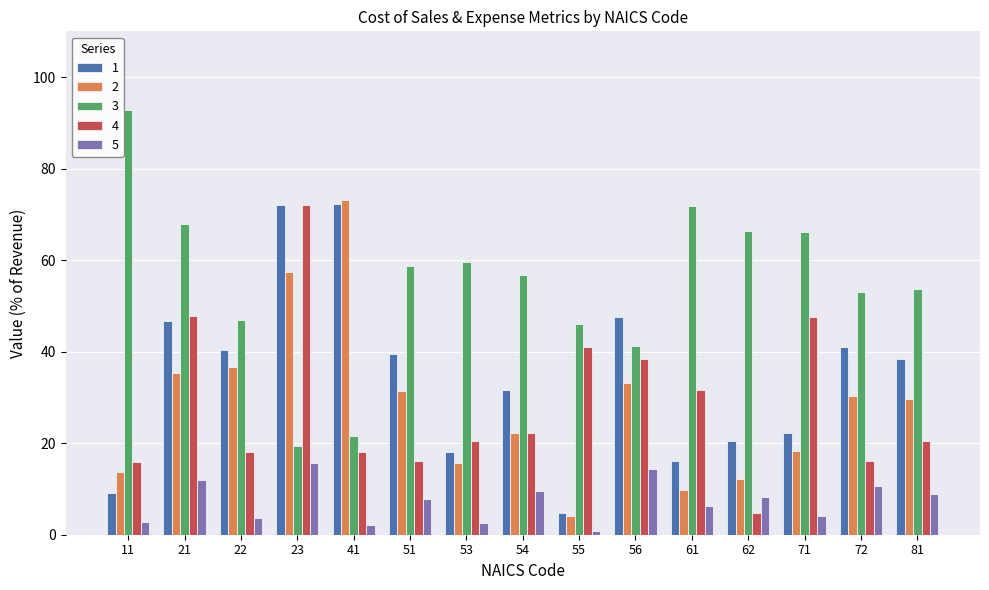

What is the total value across all series at 55?

96.8